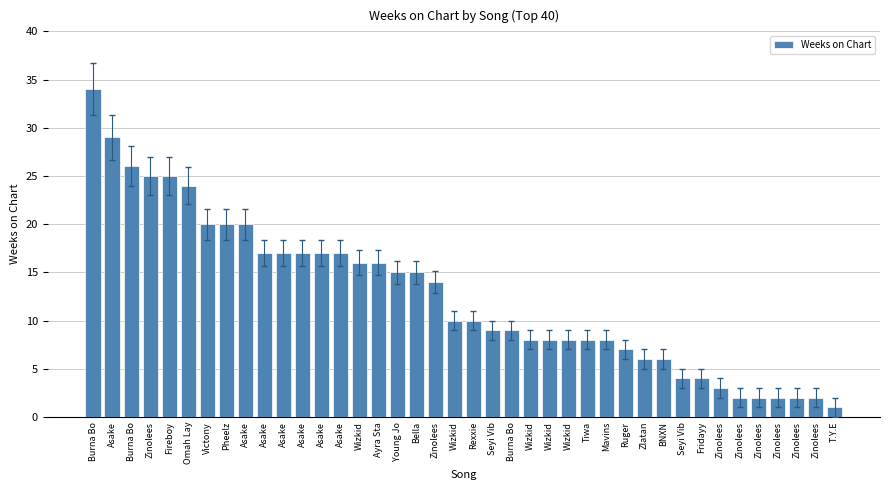

What is the difference between the second highest and second lowest values?

27